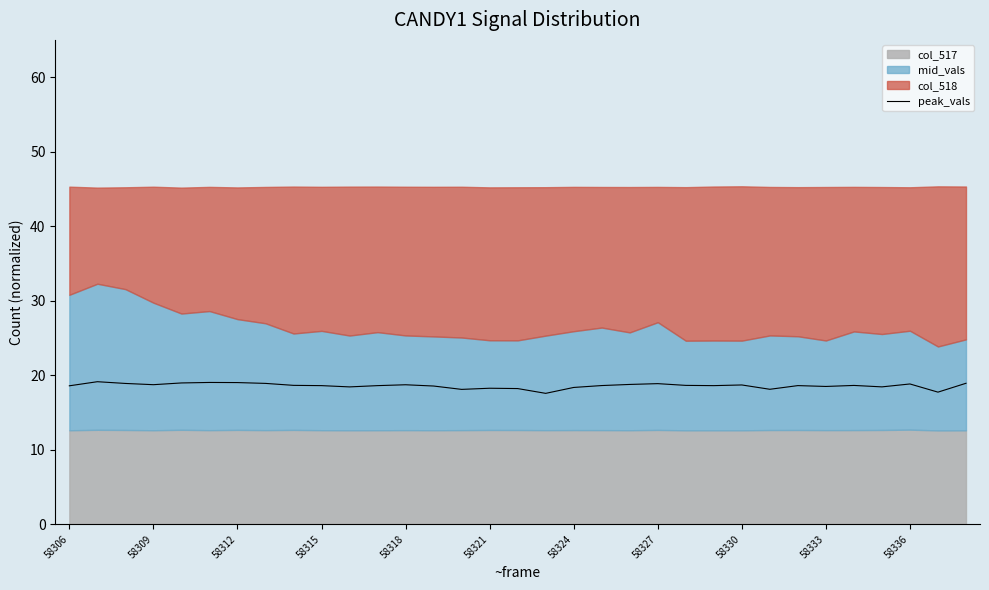

True or false: peak_vals has a value of 11.0 at 58306.

False